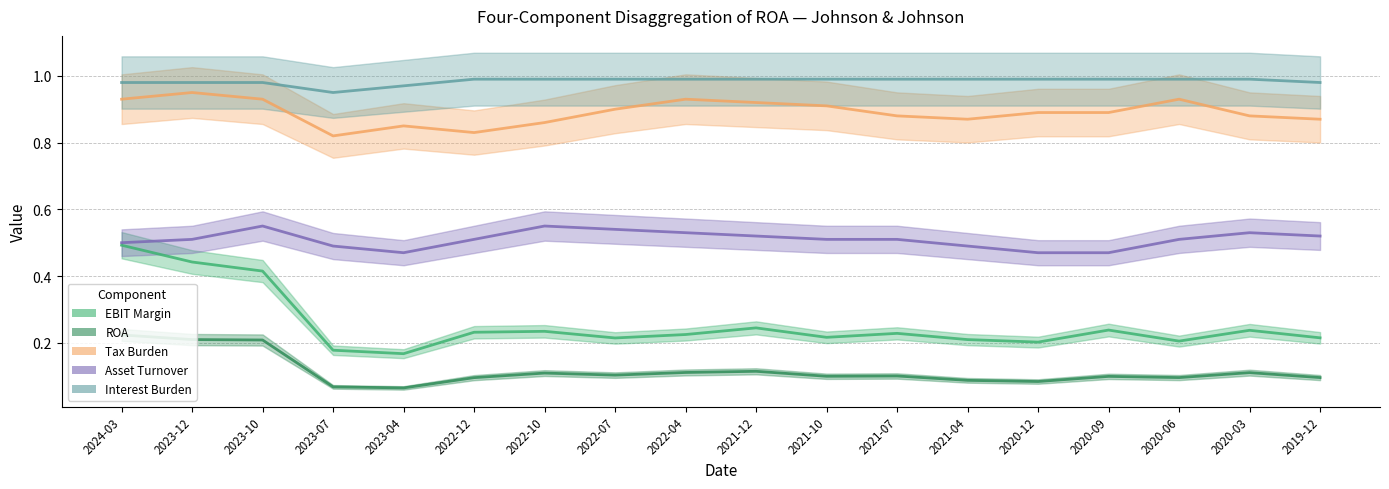

Which series has the largest total across all categories?

Interest Burden